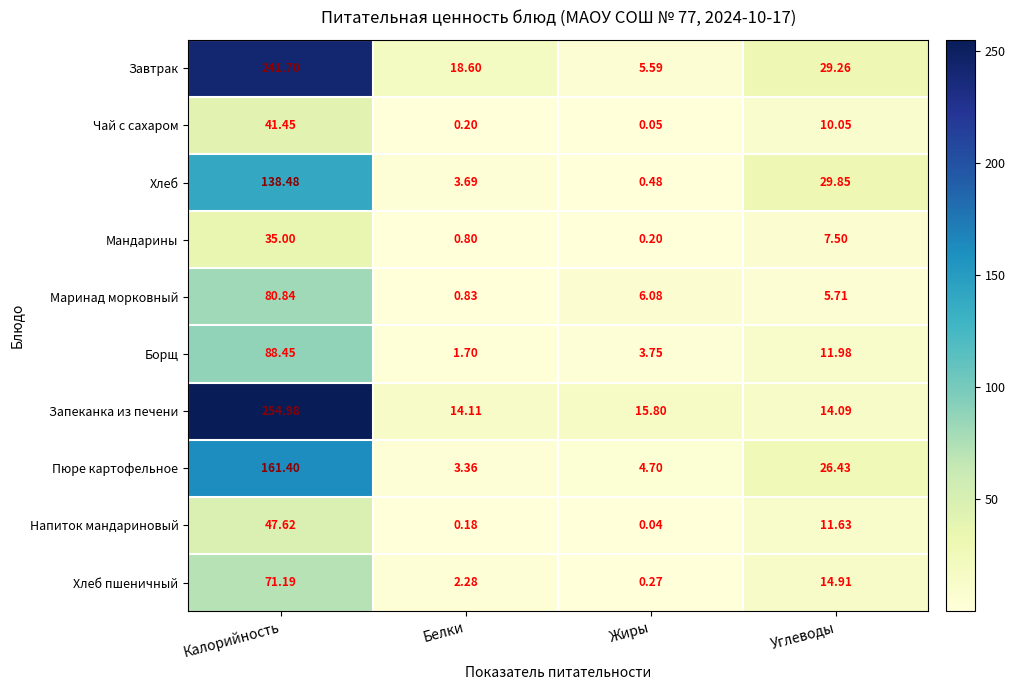

At Белки, list the series in order from smallest to largest.

Напиток мандариновый, Чай с сахаром, Мандарины, Маринад морковный, Борщ, Хлеб пшеничный, Пюре картофельное, Хлеб, Запеканка из печени, Завтрак